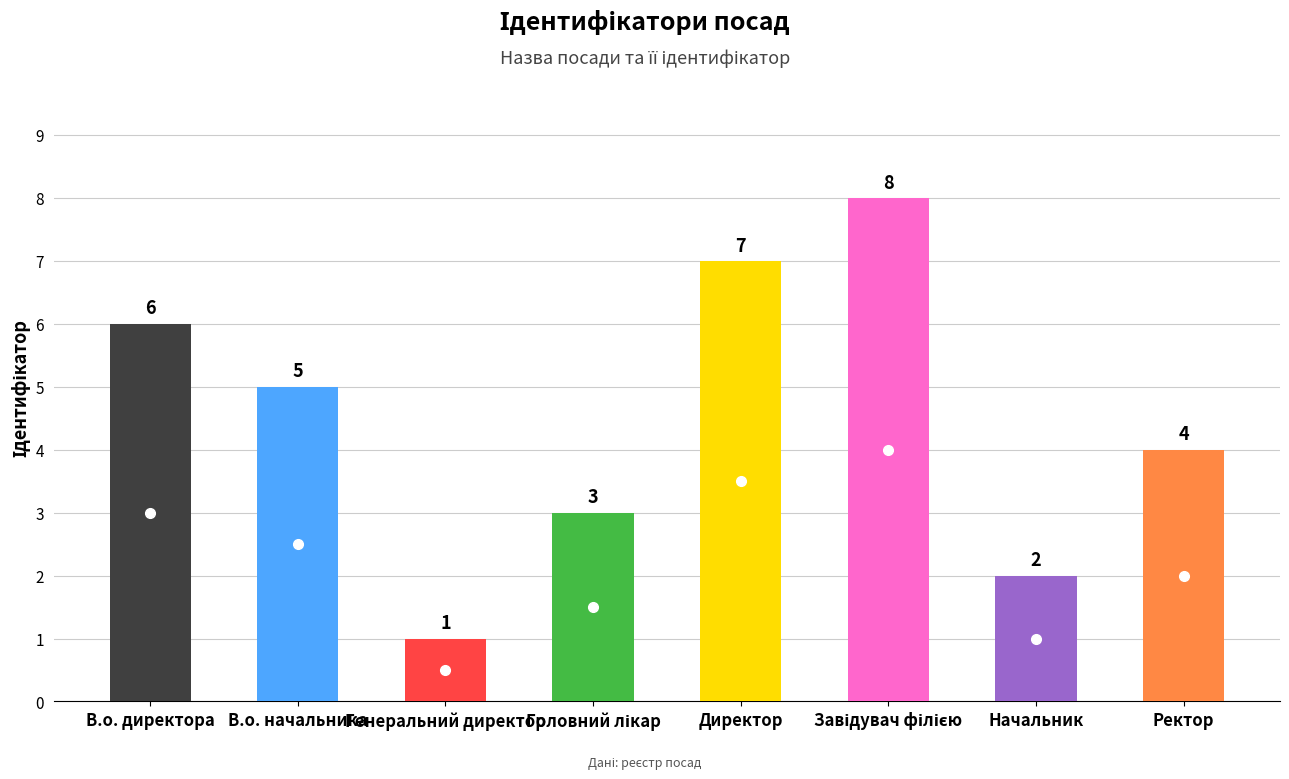

How many values are between 3 and 7?

5